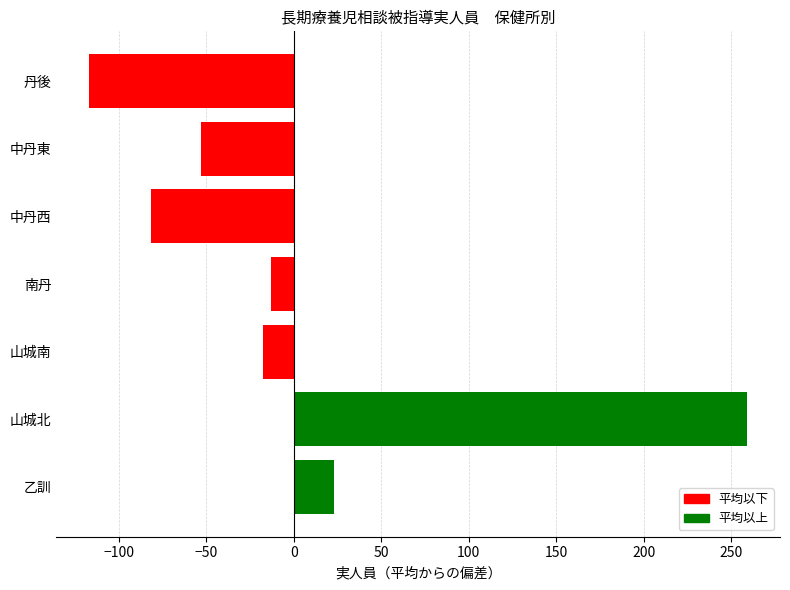

What is the change in value from 乙訓 to 丹後?

-140.0